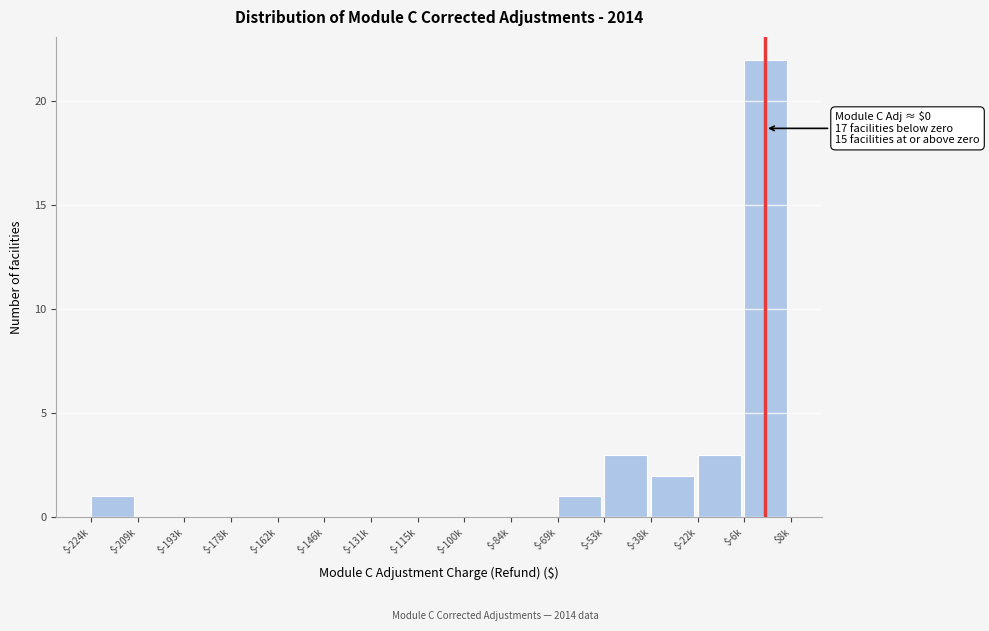

What is the greatest value displayed?

22